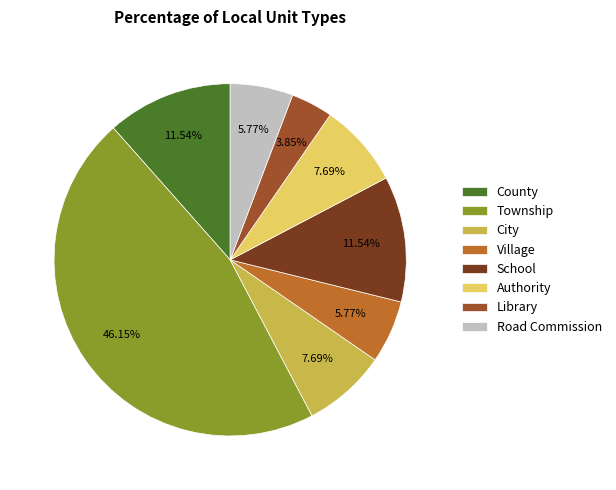

What is the smallest slice in the pie chart?

Library